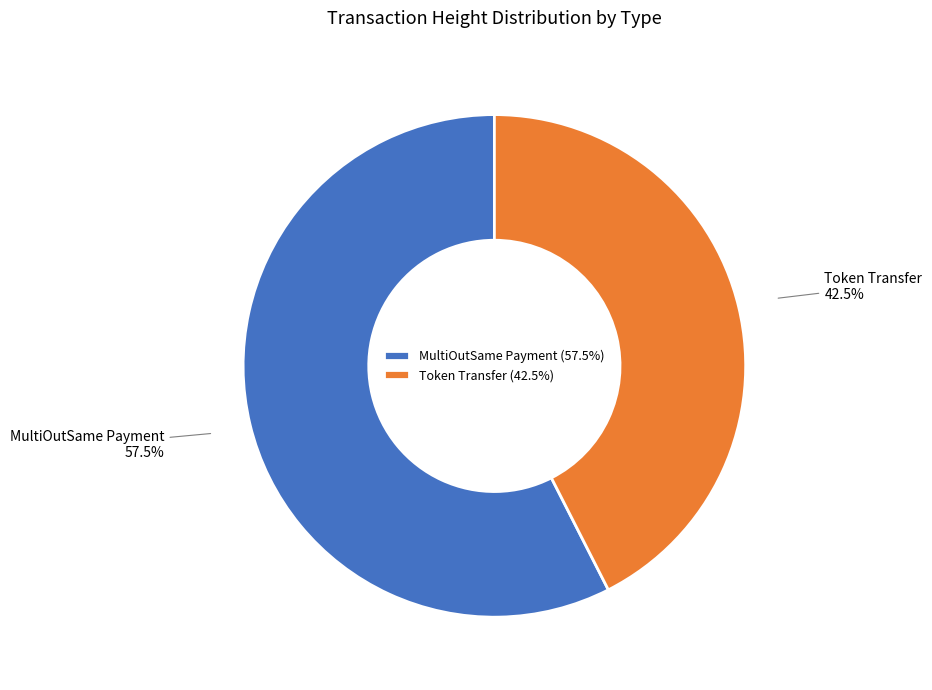

Is the sum of Token Transfer and MultiOutSame Payment greater than half?

Yes